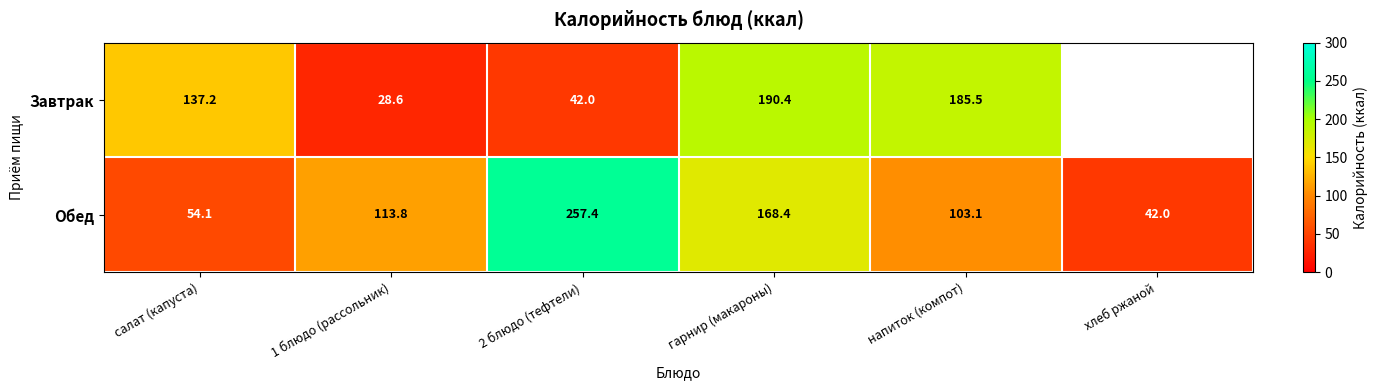

Is the value of Завтрак at 2 блюдо (тефтели) greater than the value of Обед at салат (капуста)?

No